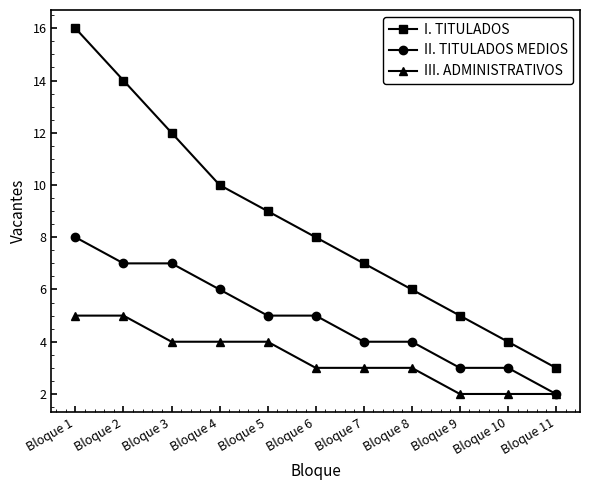

Reading right to left, list all the values displayed in this chart.

I. TITULADOS: Bloque 11=3	Bloque 10=4	Bloque 9=5	Bloque 8=6	Bloque 7=7	Bloque 6=8	Bloque 5=9	Bloque 4=10	Bloque 3=12	Bloque 2=14	Bloque 1=16
II. TITULADOS MEDIOS: Bloque 11=2	Bloque 10=3	Bloque 9=3	Bloque 8=4	Bloque 7=4	Bloque 6=5	Bloque 5=5	Bloque 4=6	Bloque 3=7	Bloque 2=7	Bloque 1=8
III. ADMINISTRATIVOS: Bloque 11=2	Bloque 10=2	Bloque 9=2	Bloque 8=3	Bloque 7=3	Bloque 6=3	Bloque 5=4	Bloque 4=4	Bloque 3=4	Bloque 2=5	Bloque 1=5